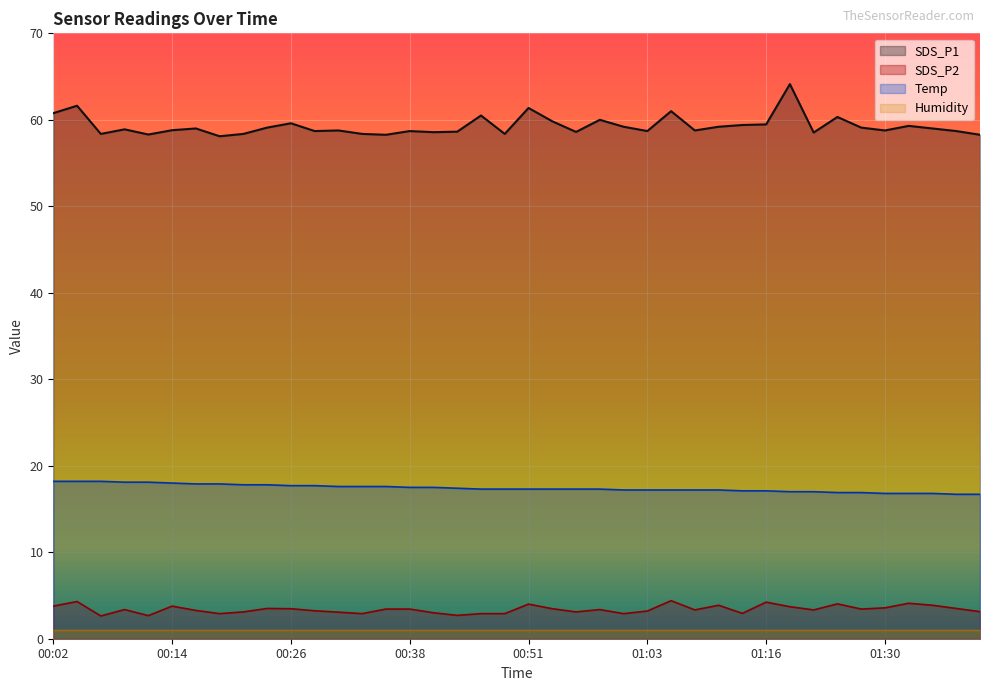

Where does the Temp series first go above 17?

00:02